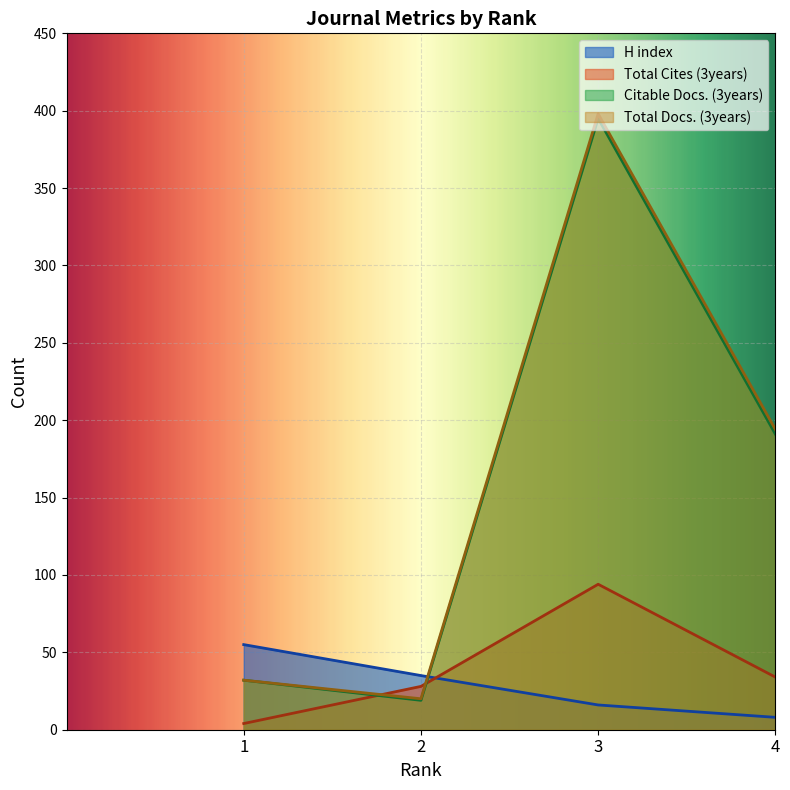

At which label does Citable Docs. (3years) reach its peak?

3